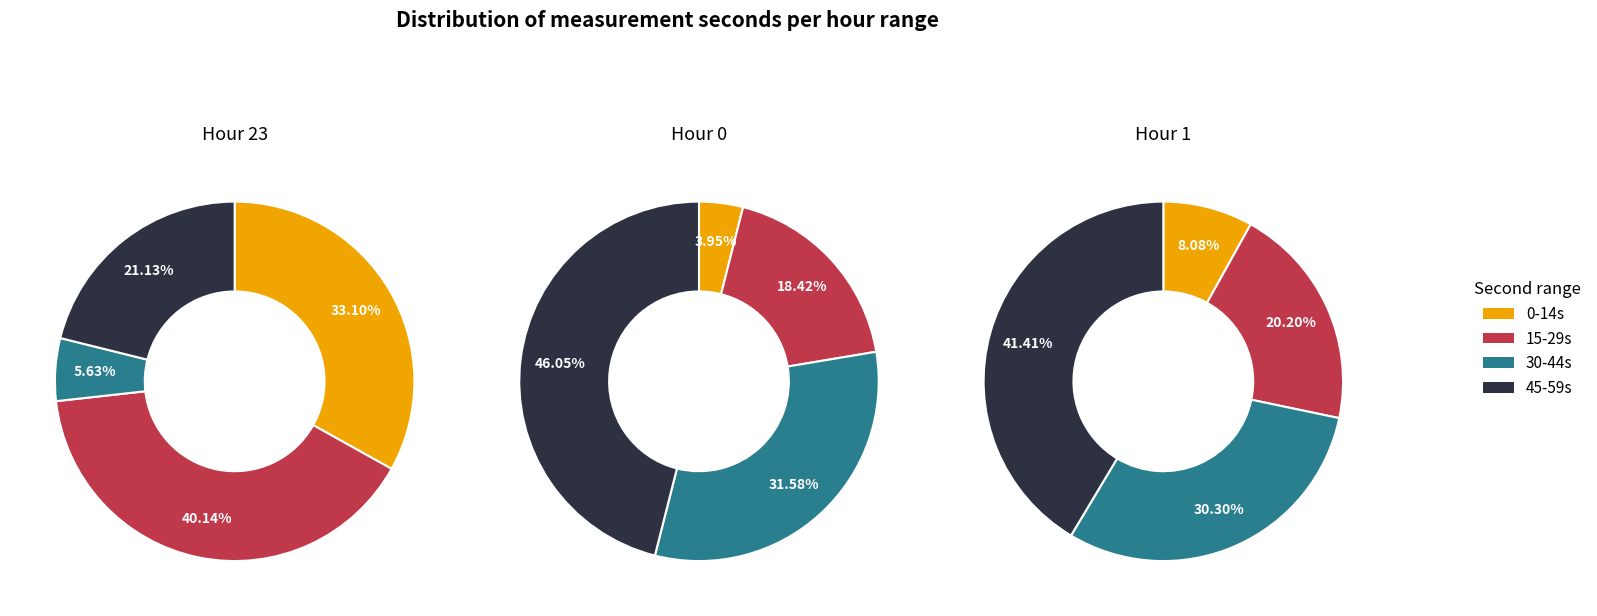

Is there any slice that represents more than half of the pie?

No